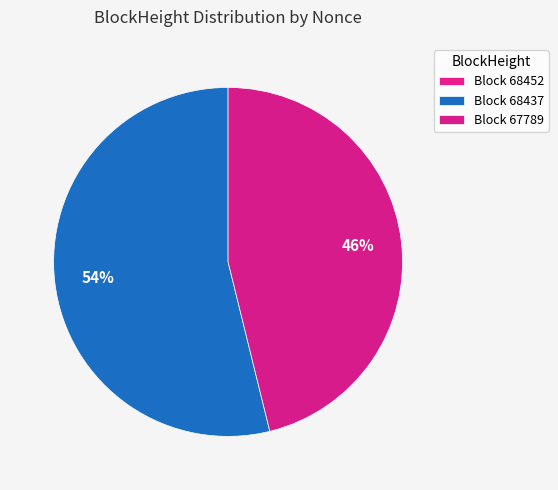

Which slice is the largest?

68437